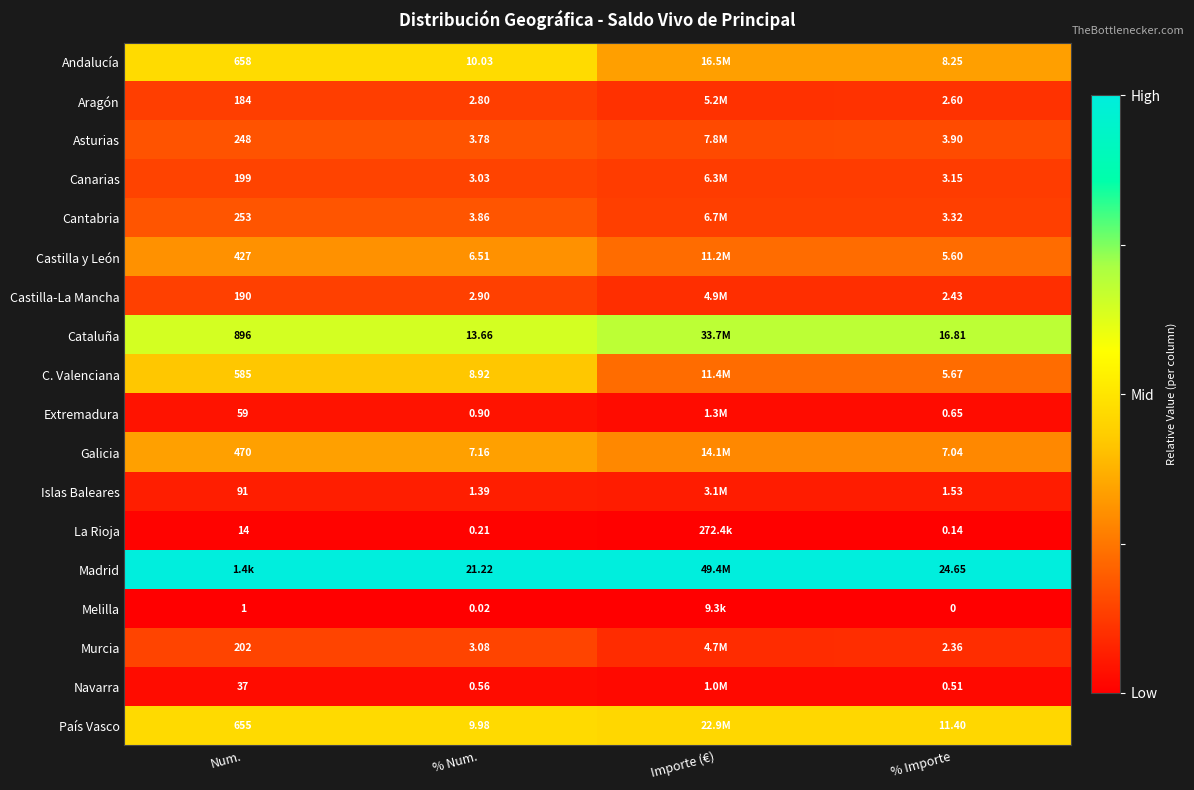

At % Num., list the series in order from smallest to largest.

Melilla, La Rioja, Navarra, Extremadura, Islas Baleares, Aragón, Castilla-La Mancha, Canarias, Murcia, Asturias, Cantabria, Castilla y León, Galicia, C. Valenciana, País Vasco, Andalucía, Cataluña, Madrid